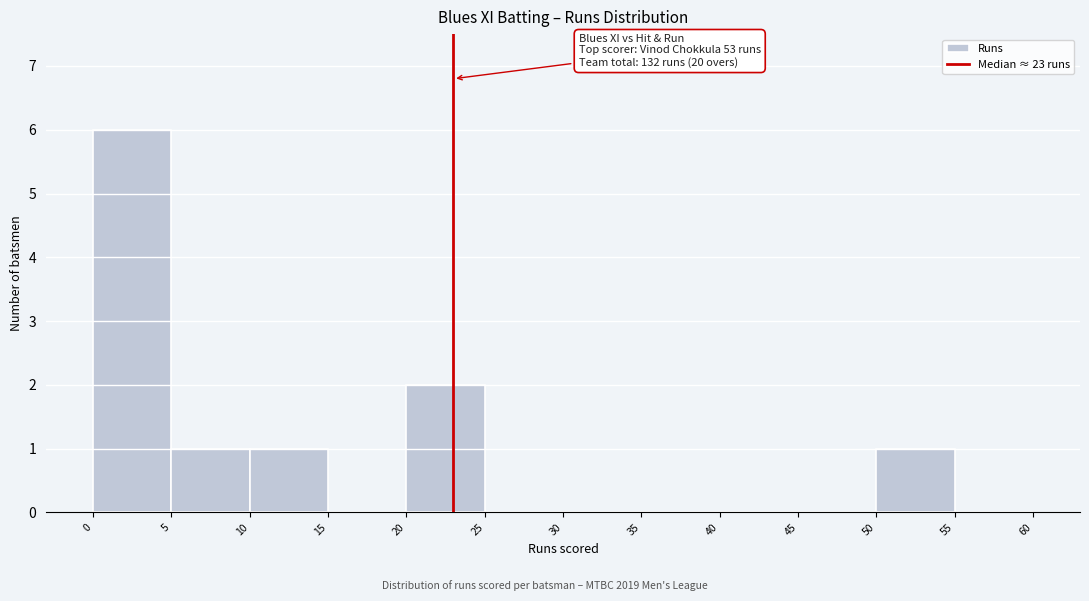

Over which range of the x-axis is the bar tallest?

0 to 5